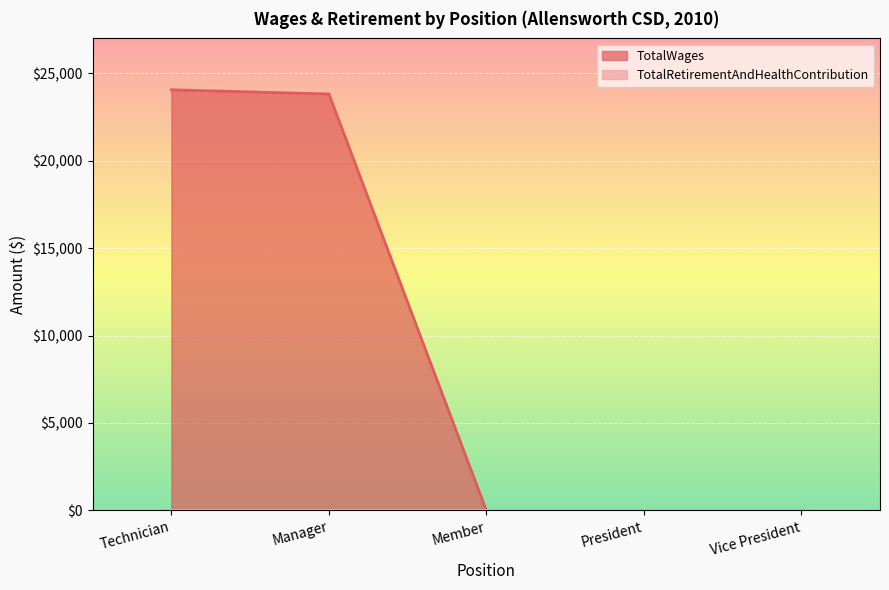

List the labels in order of value, largest first.

Technician, Manager, Member, President, Vice President